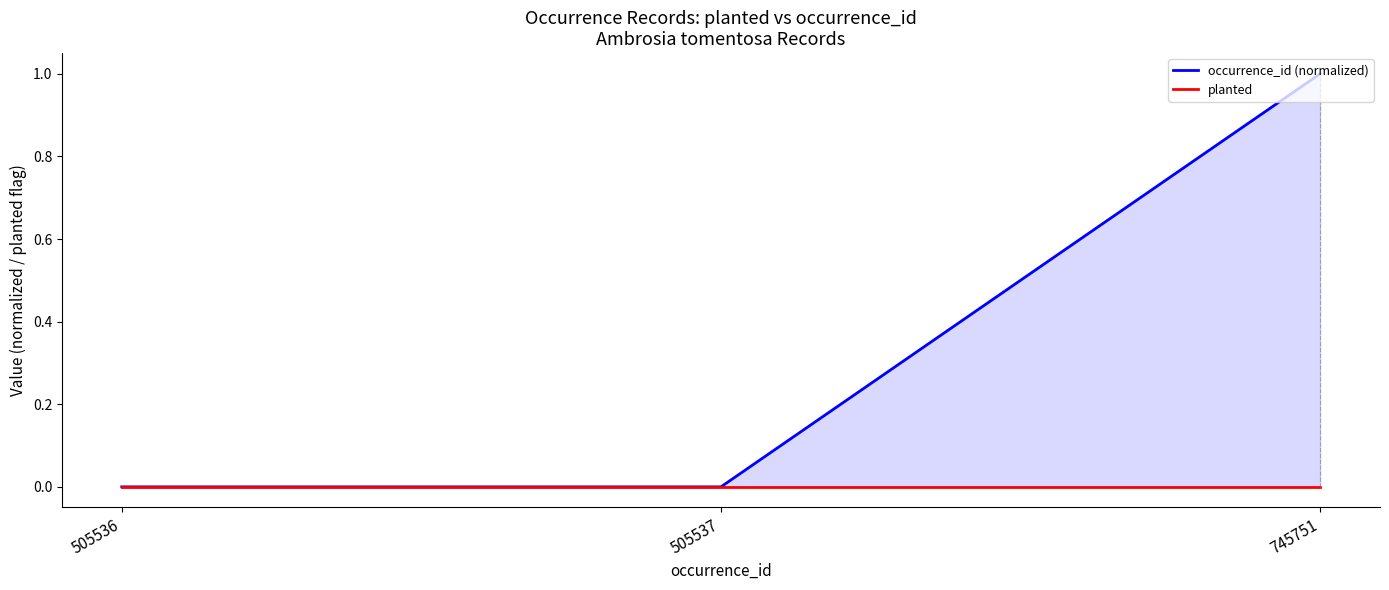

Is it true that occurrence_id (normalized) equals 0.0 at 505537?

True